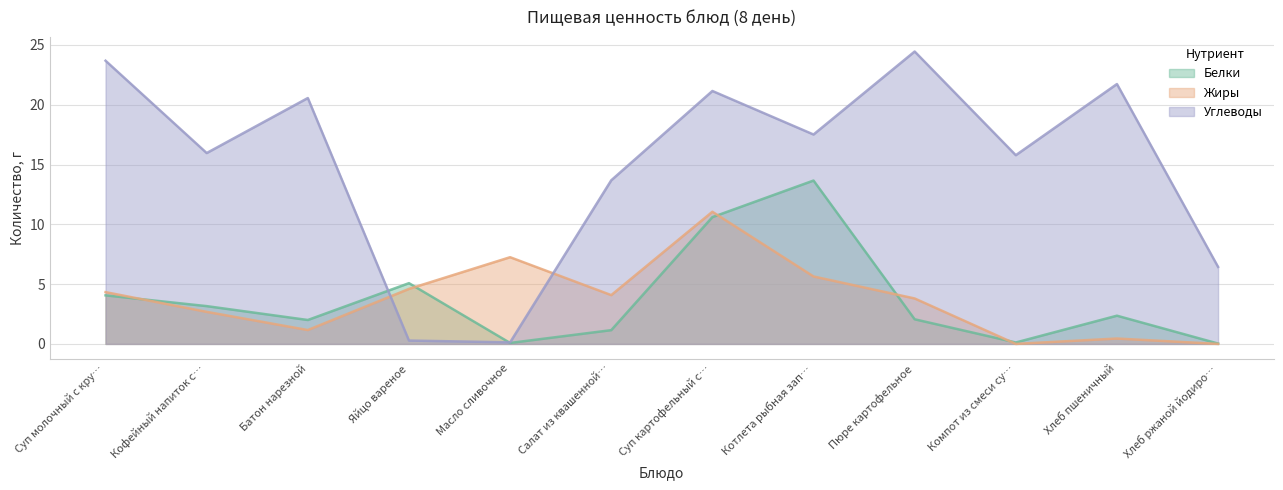

The value of Белки at Масло сливочное is 0.1. True or false?

False